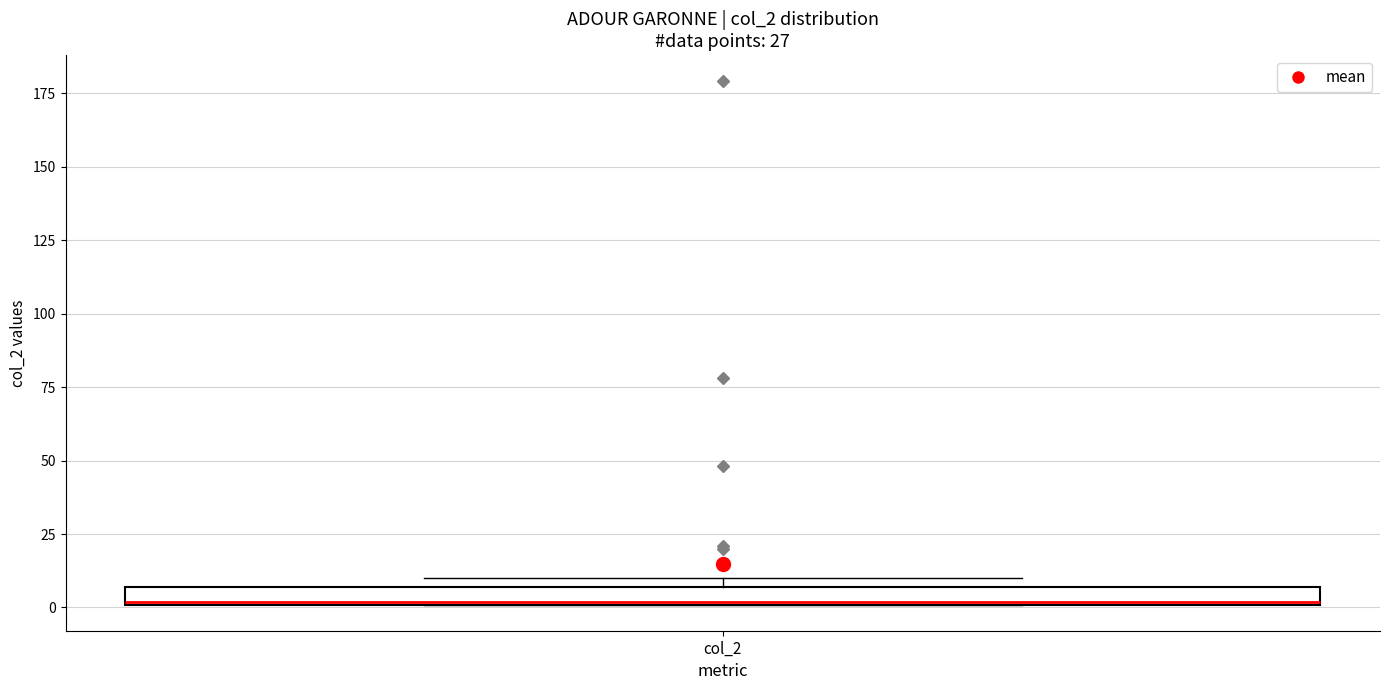

Where is the lower edge of the box for col_2 on the y-axis? The values are not printed on the chart, so give them approximately, as read against the axis.

0